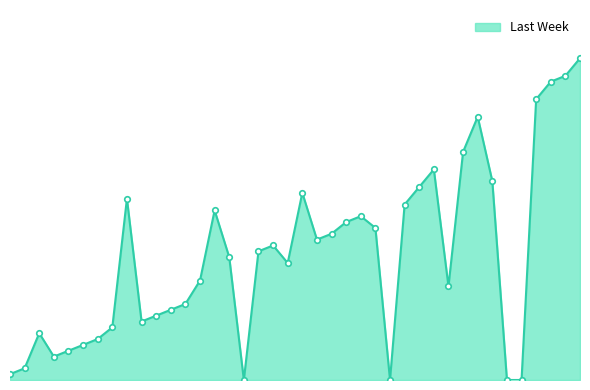

Rank the categories by value from highest to lowest.

40, 39, 38, 37, 33, 32, 30, 34, 29, 21, 9, 28, 15, 25, 24, 26, 23, 22, 19, 18, 16, 20, 14, 31, 13, 12, 11, 10, 8, 3, 7, 6, 5, 4, 2, 1, 17, 27, 35, 36